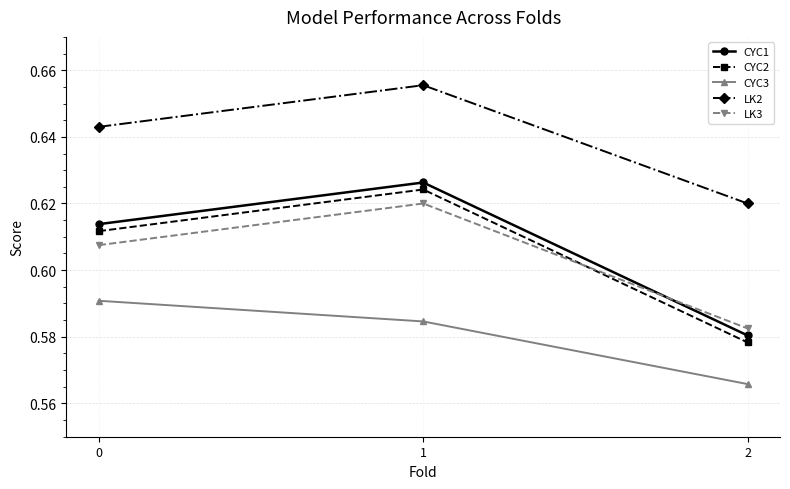

The value of CYC2 at 2 is 1.0. True or false?

False